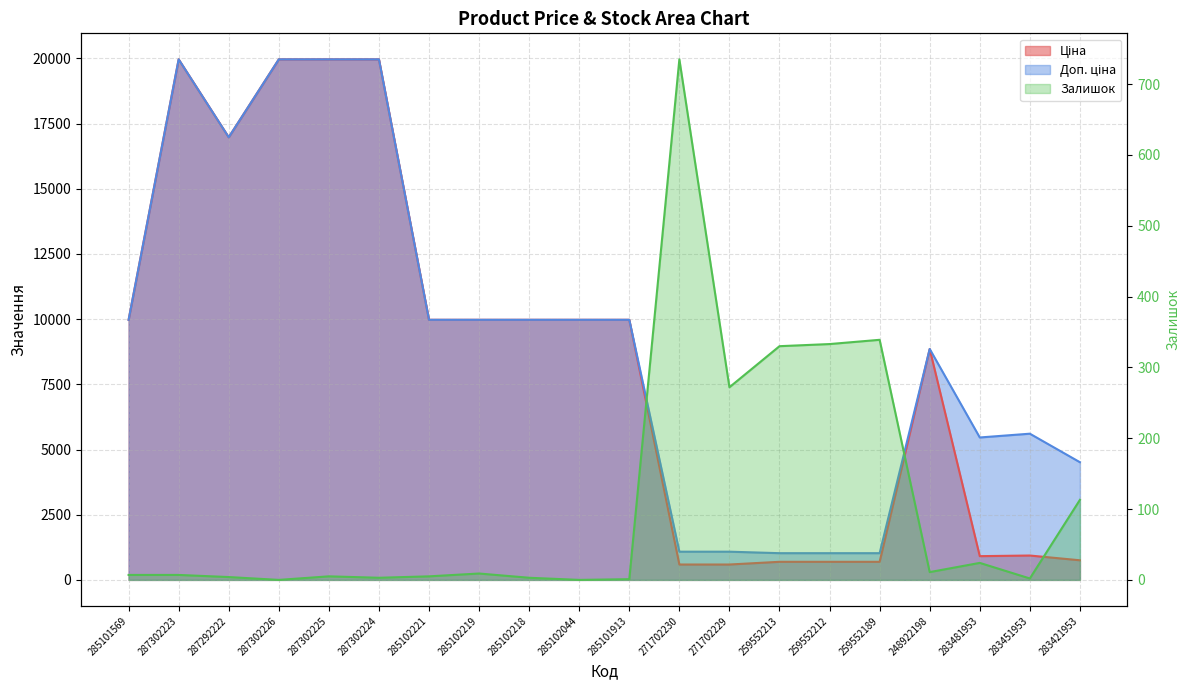

What is the difference between the Доп. ціна values at 283481953 and 283451953?

144.9